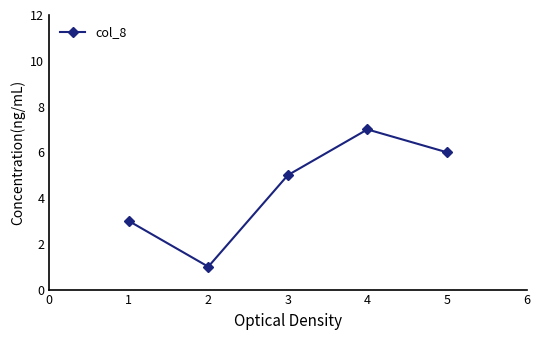

What is the difference between the values at 1 and 3?

2